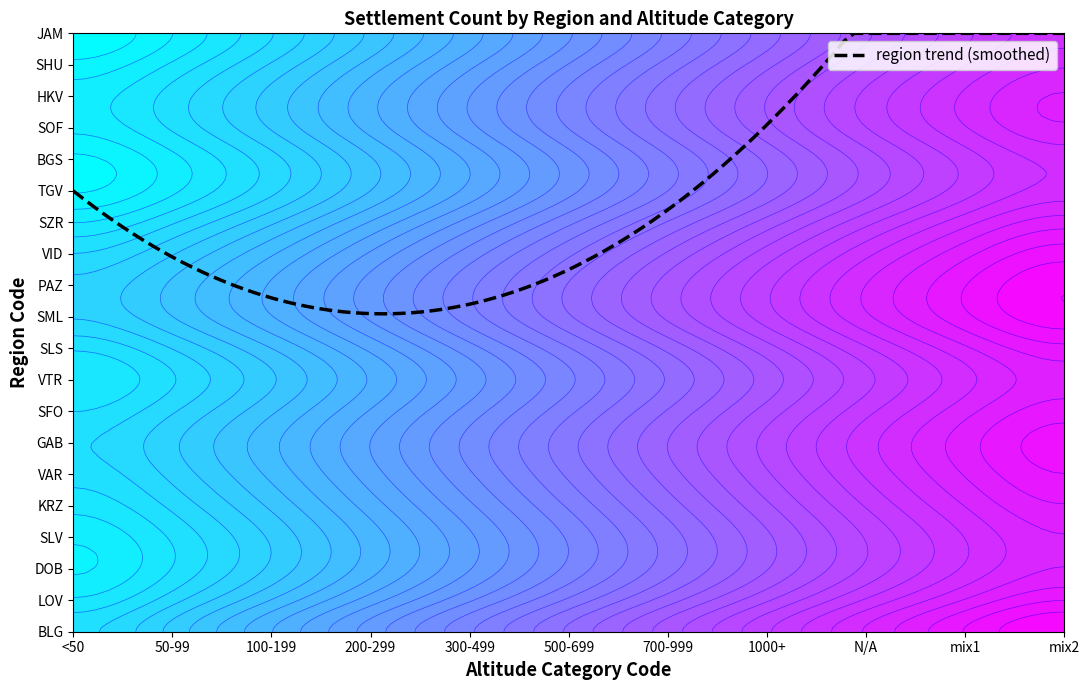

Reading left to right, transcribe all the data shown in this chart.

BLG: 0=4	1=6	2=7	3=8	4=9	5=10	6=11	7=12	8=13	9=14	10=15
LOV: 0=3	1=5	2=6	3=7	4=8	5=9	6=10	7=11	8=12	9=13	10=14
DOB: 0=2	1=3	2=4	3=5	4=6	5=7	6=8	7=9	8=10	9=11	10=12
SLV: 0=3	1=4	2=5	3=6	4=7	5=8	6=9	7=10	8=11	9=12	10=13
KRZ: 0=4	1=5	2=6	3=7	4=8	5=9	6=10	7=11	8=12	9=13	10=14
VAR: 0=3	1=4	2=5	3=6	4=7	5=8	6=9	7=10	8=11	9=12	10=13
GAB: 0=5	1=6	2=7	3=8	4=9	5=10	6=11	7=12	8=13	9=14	10=15
SFO: 0=4	1=5	2=6	3=7	4=8	5=9	6=10	7=11	8=12	9=13	10=14
VTR: 0=2	1=3	2=4	3=5	4=6	5=7	6=8	7=9	8=10	9=11	10=12
SLS: 0=3	1=4	2=5	3=6	4=7	5=8	6=9	7=10	8=11	9=12	10=13
SML: 0=6	1=7	2=8	3=9	4=10	5=11	6=12	7=13	8=14	9=15	10=16
PAZ: 0=4	1=5	2=6	3=7	4=8	5=9	6=10	7=11	8=12	9=13	10=14
VID: 0=4	1=5	2=6	3=7	4=8	5=9	6=10	7=11	8=12	9=13	10=14
SZR: 0=4	1=5	2=6	3=7	4=8	5=9	6=10	7=11	8=12	9=13	10=14
TGV: 0=2	1=3	2=4	3=5	4=6	5=7	6=8	7=9	8=10	9=11	10=12
BGS: 0=1	1=2	2=3	3=4	4=5	5=6	6=7	7=8	8=9	9=10	10=11
SOF: 0=5	1=6	2=7	3=8	4=9	5=10	6=11	7=12	8=13	9=14	10=15
HKV: 0=3	1=4	2=5	3=6	4=7	5=8	6=9	7=10	8=11	9=12	10=13
SHU: 0=3	1=4	2=5	3=6	4=7	5=8	6=9	7=10	8=11	9=12	10=13
JAM: 0=2	1=3	2=4	3=5	4=6	5=7	6=8	7=9	8=10	9=11	10=12